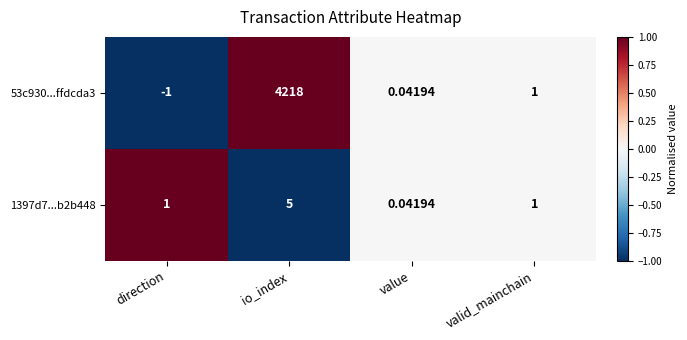

Where does the 53c930...ffdcda3 series first go above 1?

io_index